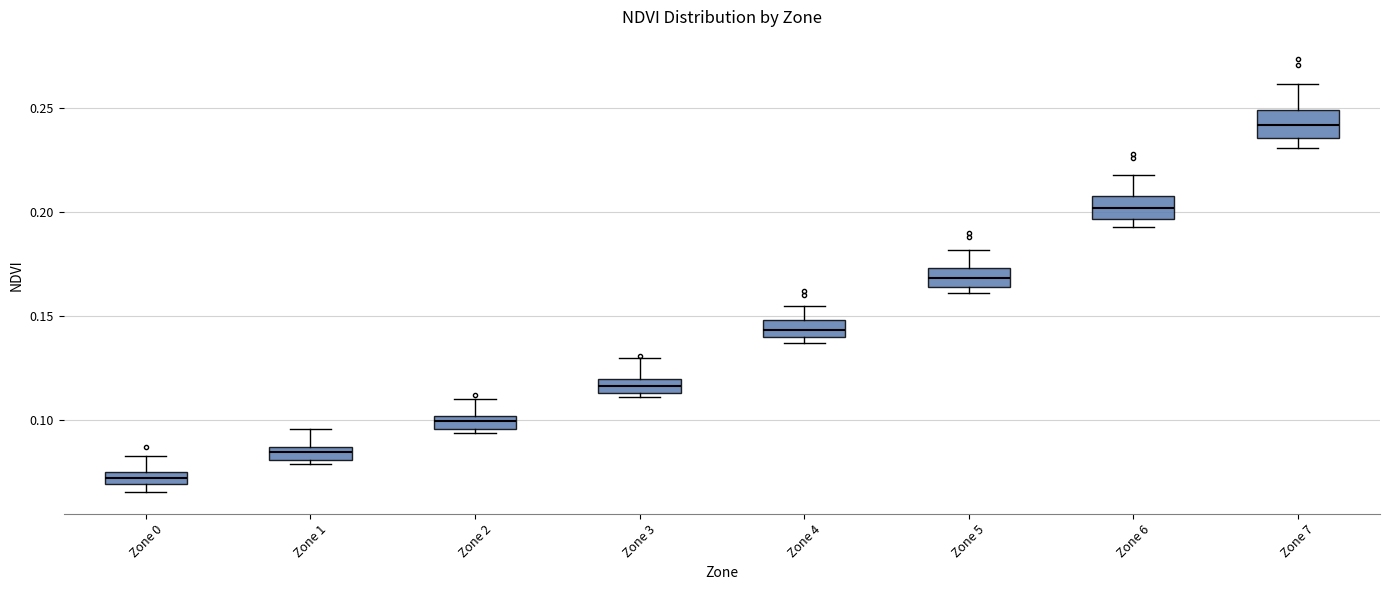

Which box's median line is the highest?

Zone 7